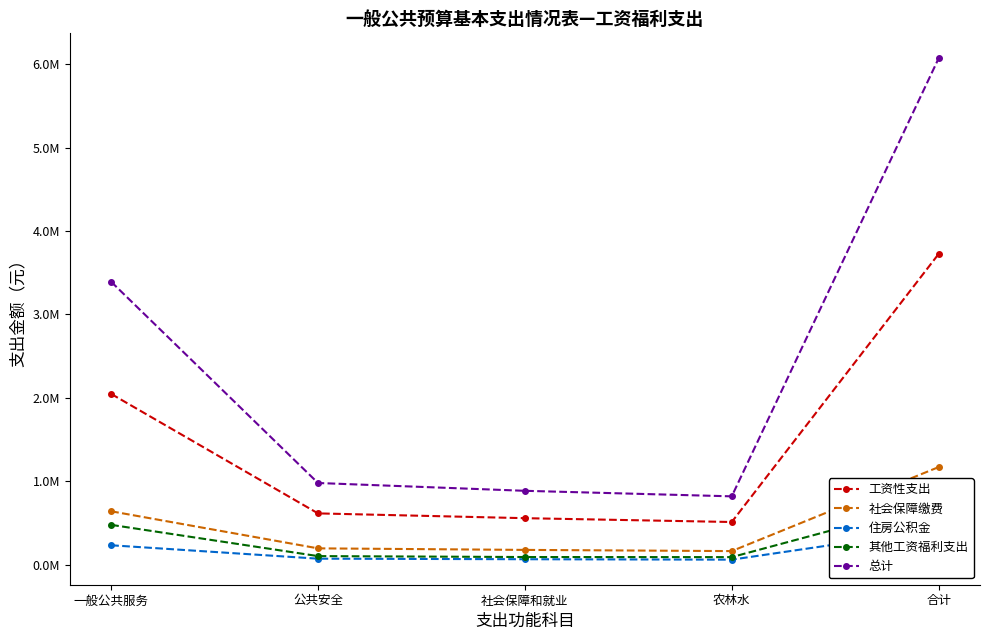

What is the difference between the maximum and minimum values in the 住房公积金 series?

364105.4